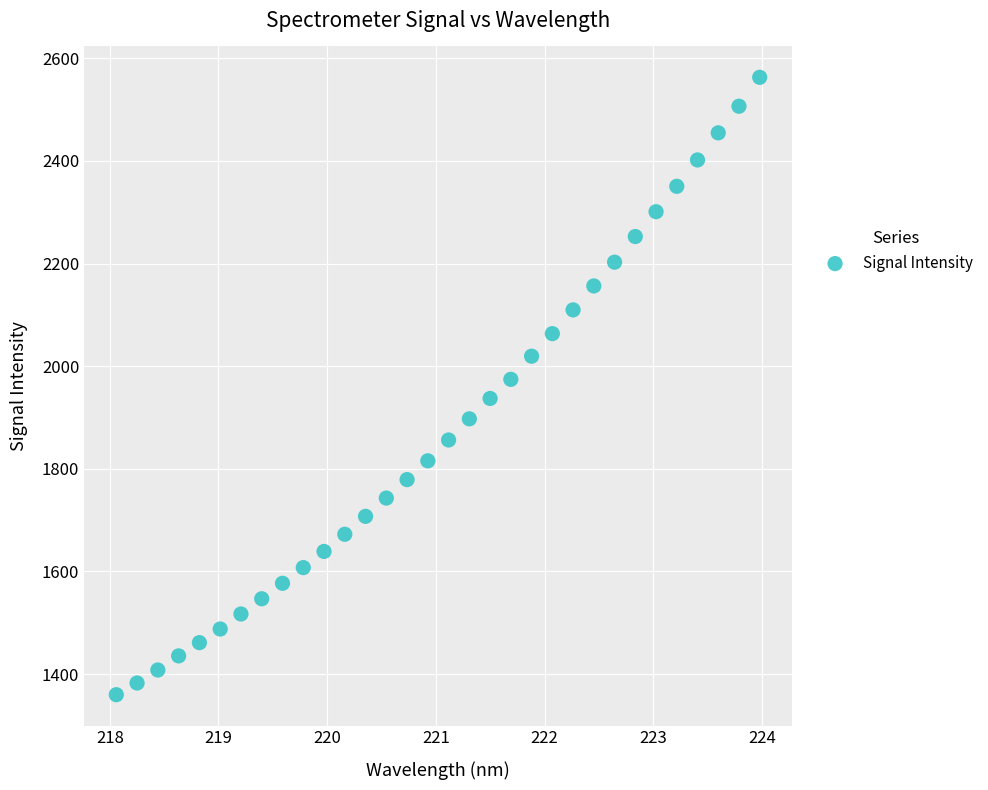

What is the range of X values (max minus min)?

5.9